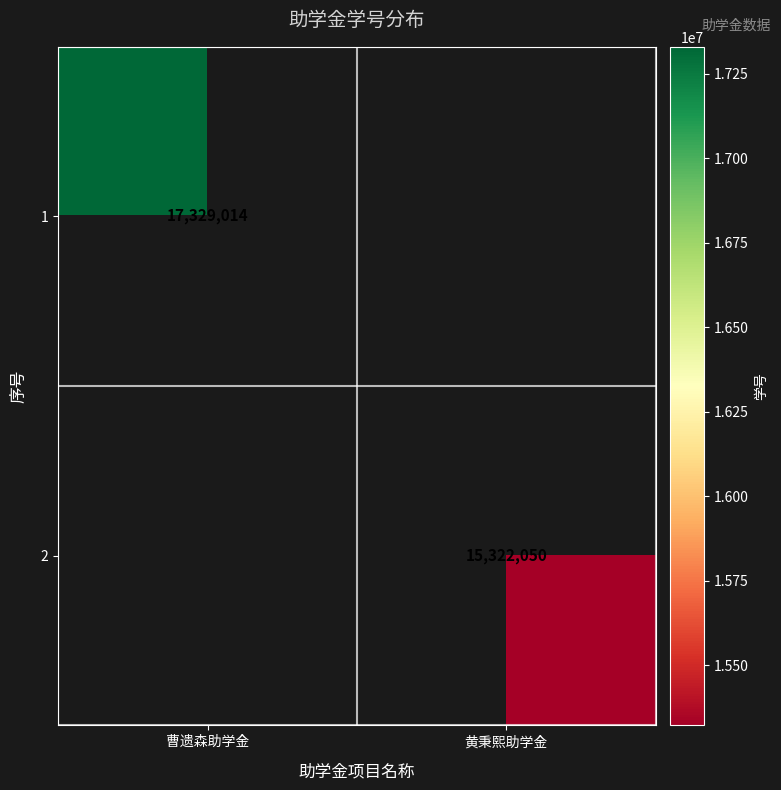

What is the greatest value displayed?

17329014.0